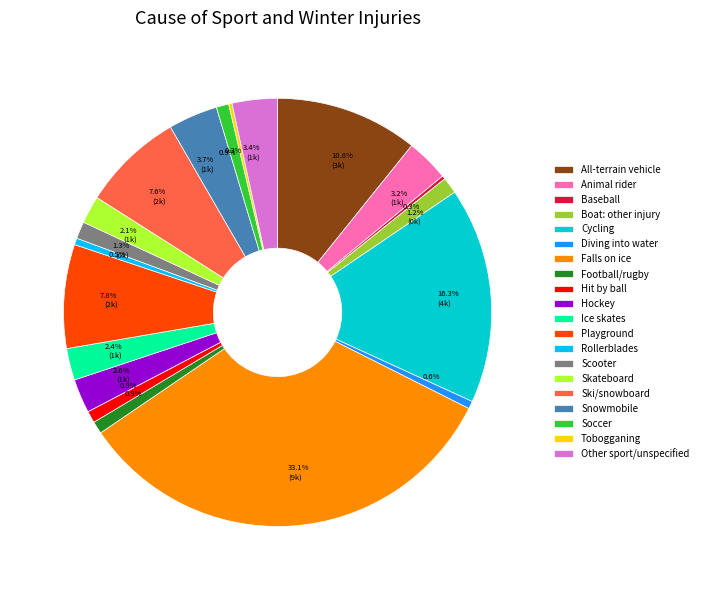

Which category has the biggest portion of the pie?

Falls on ice